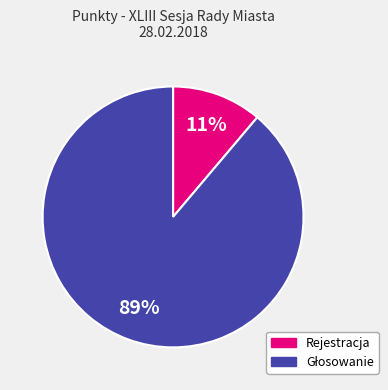

To the nearest percent, what is the average slice percentage?

50%